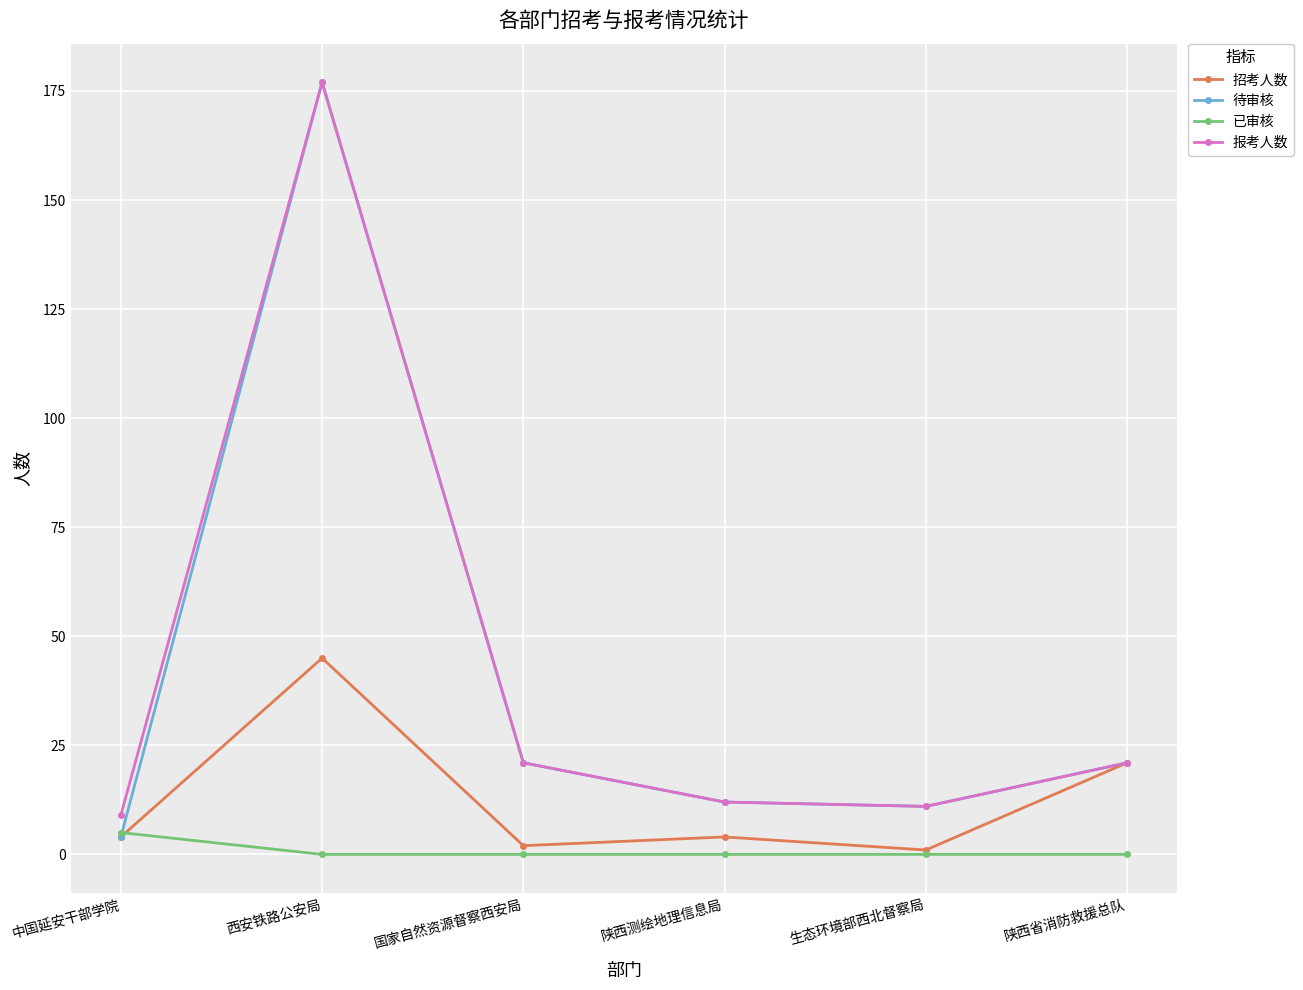

Which series has the largest range (max minus min)?

待审核